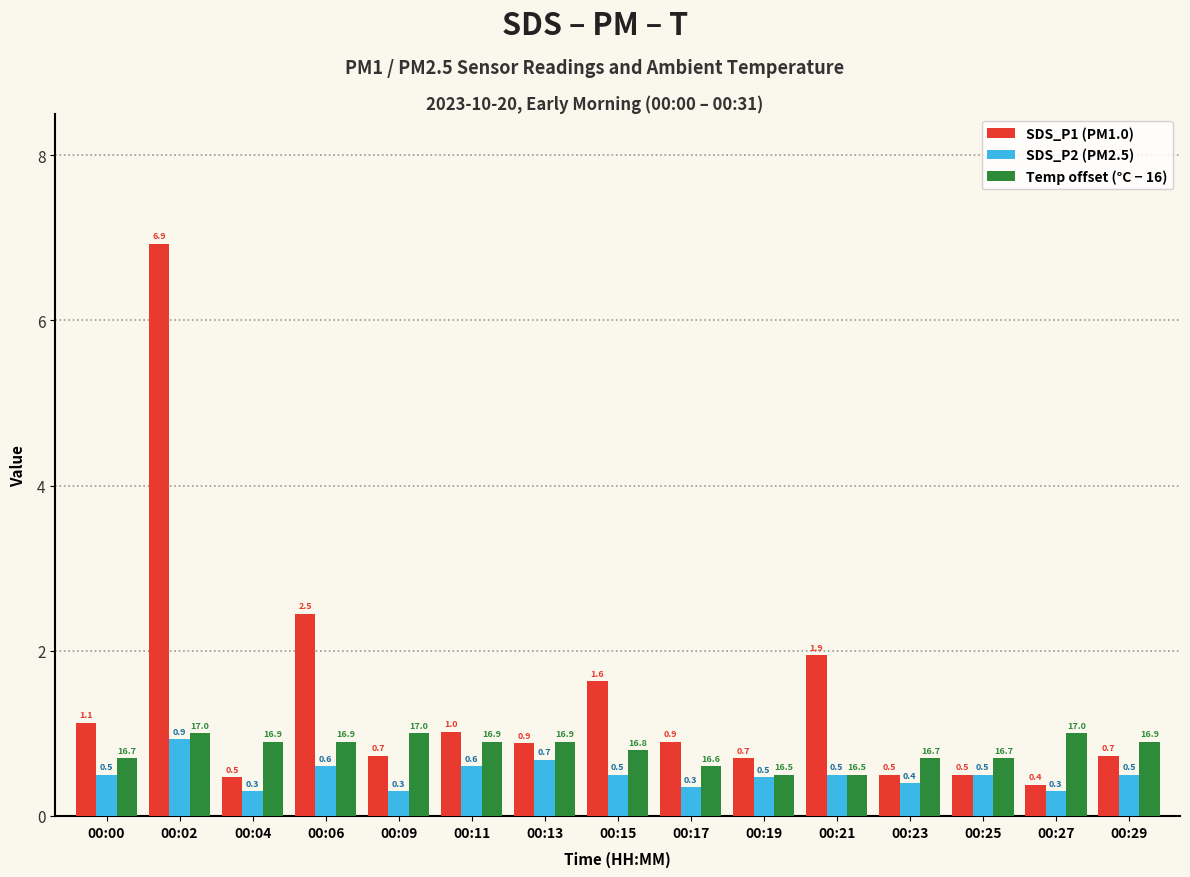

What is the difference between the maximum and minimum values in the Temp offset (°C − 16) series?

0.5